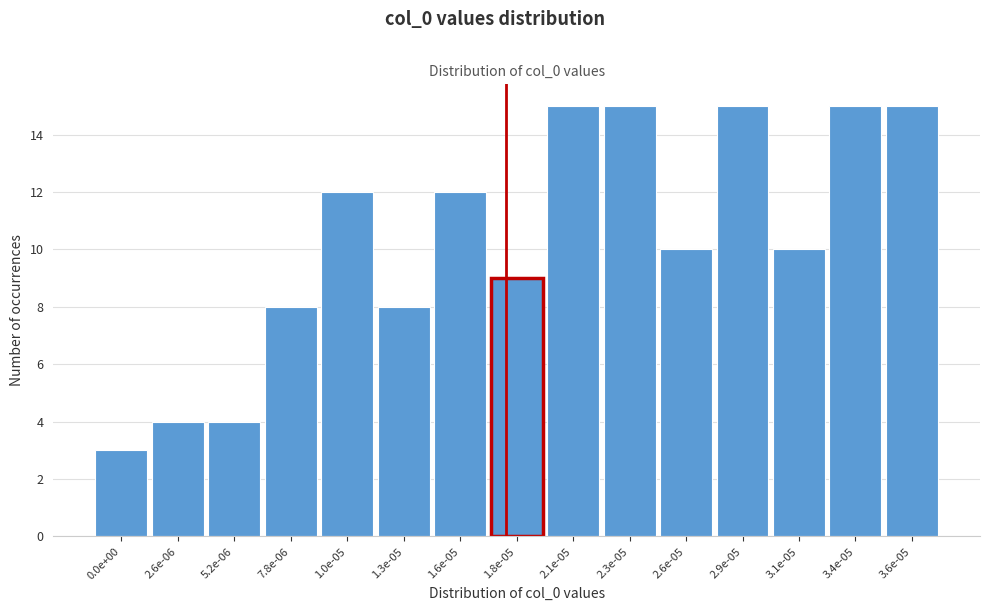

Reading left to right, what are all the values shown in this chart?

0.0e+00=3	2.6e-06=4	5.2e-06=4	7.8e-06=8	1.0e-05=12	1.3e-05=8	1.6e-05=12	1.8e-05=9	2.1e-05=15	2.3e-05=15	2.6e-05=10	2.9e-05=15	3.1e-05=10	3.4e-05=15	3.6e-05=15